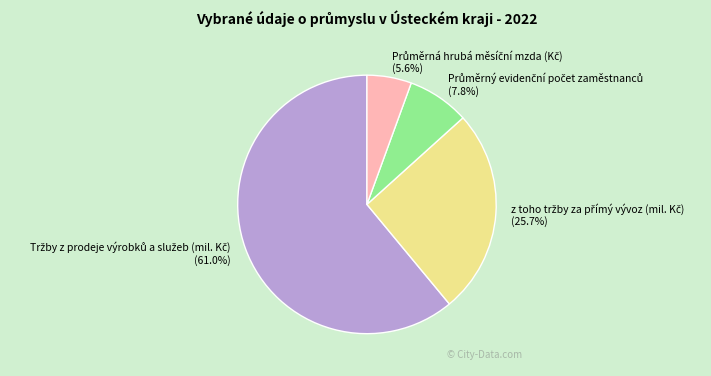

How many segments does this pie chart have?

4